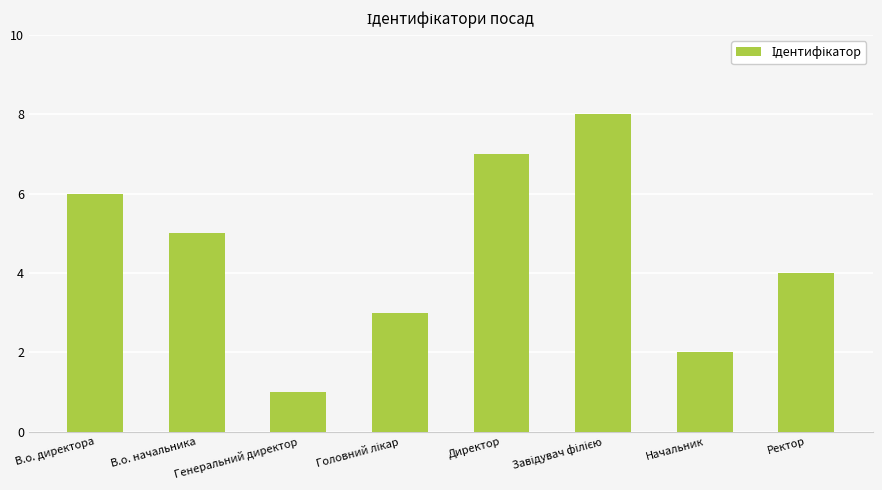

What is the smallest value displayed?

1